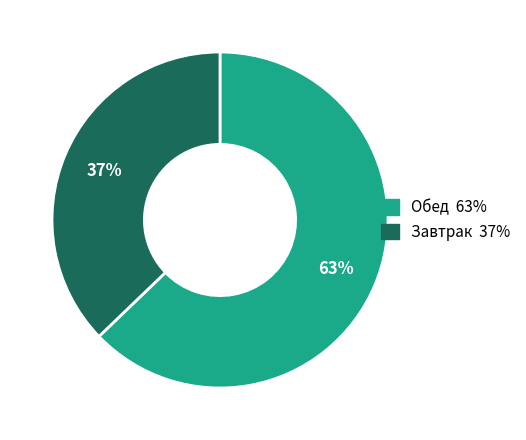

Is there any slice that represents more than half of the pie?

Yes